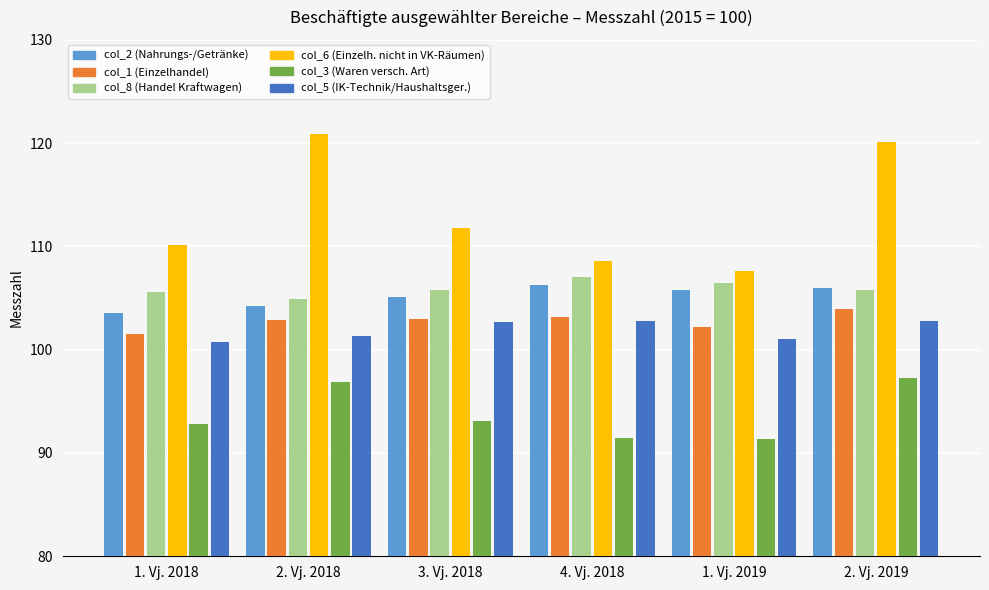

What is the label of the 6th bar from the right?

1. Vj. 2018